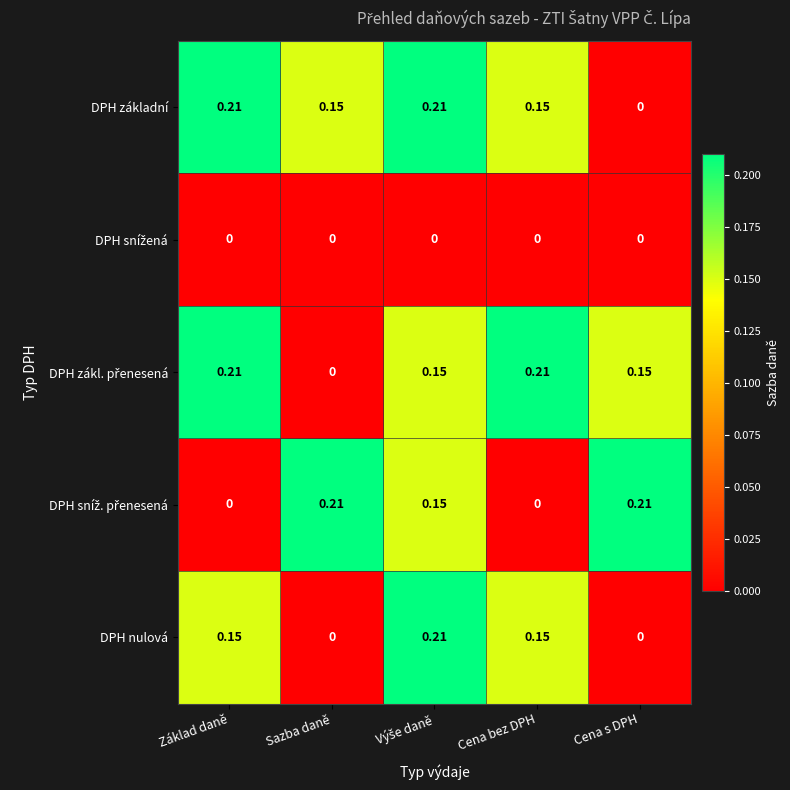

Where is DPH základní nearest to the value 0?

Cena s DPH